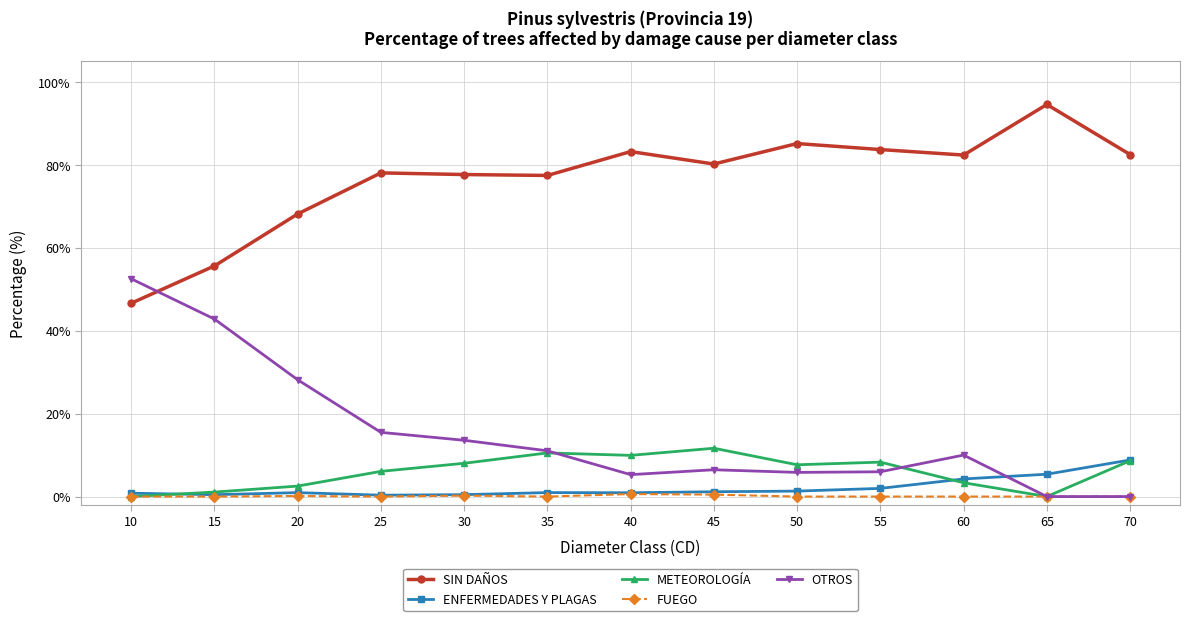

Is it true that SIN DAÑOS equals 128.2 at 55?

False